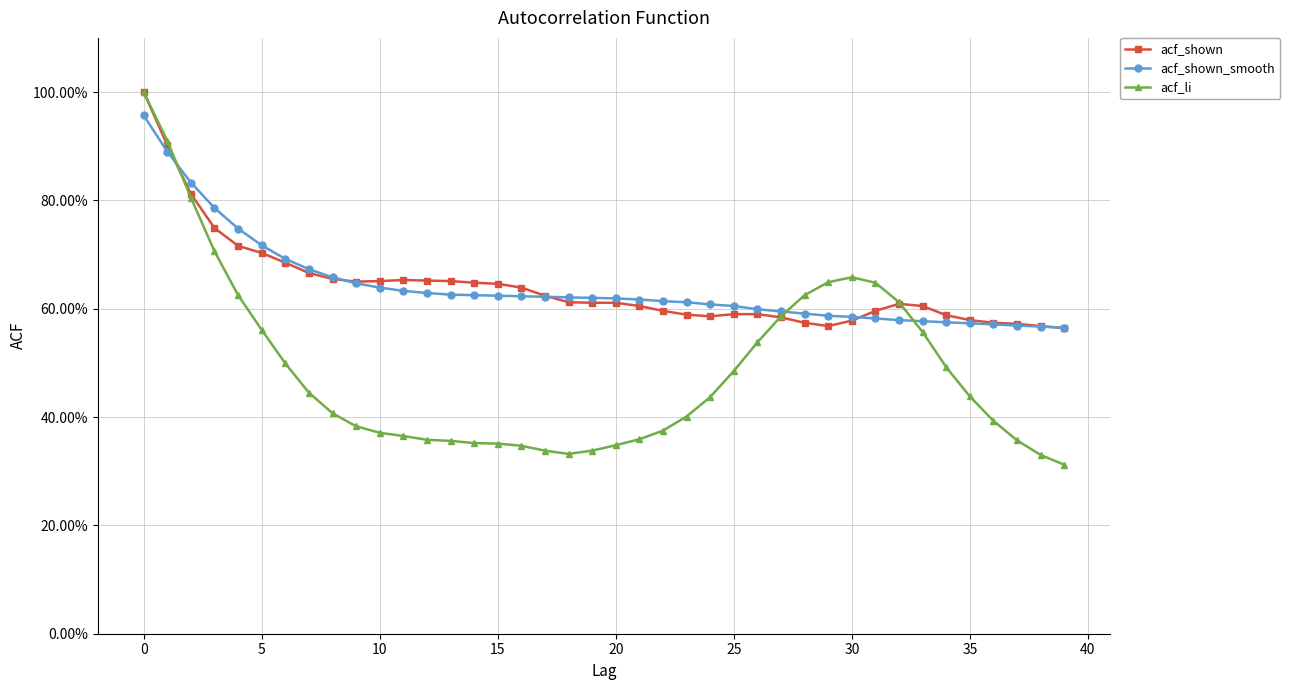

What is the difference between the second highest and minimum values in the acf_shown_smooth series?

0.3